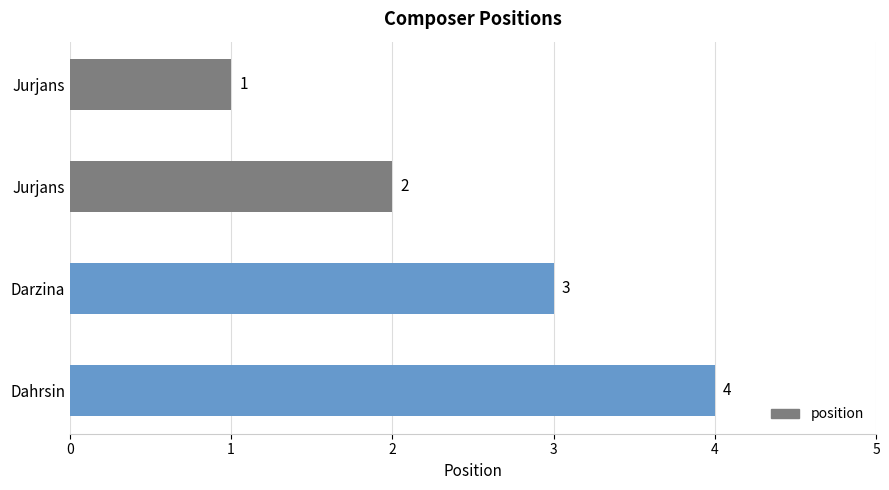

What is the ratio of the value at Jurjans to the value at Jurjans?

0.5